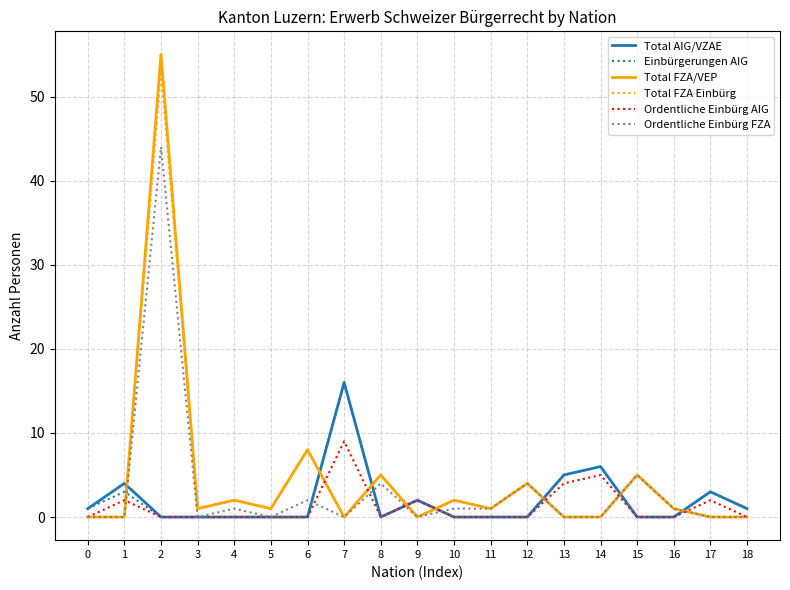

Which series has the largest range (max minus min)?

Total FZA/VEP